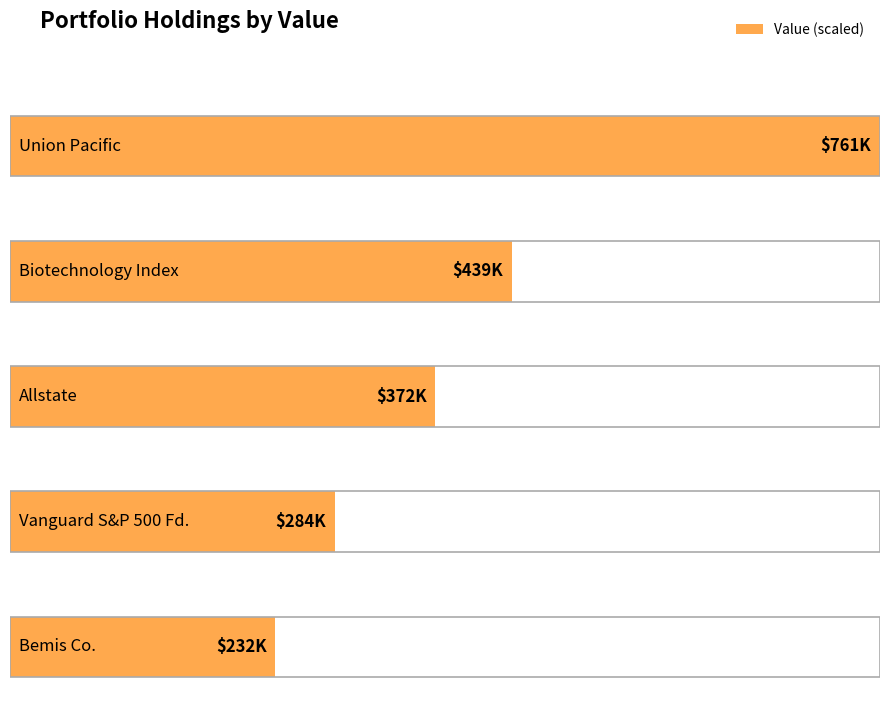

What is the sum of the values at Union Pacific and Biotechnology Index?

1200000